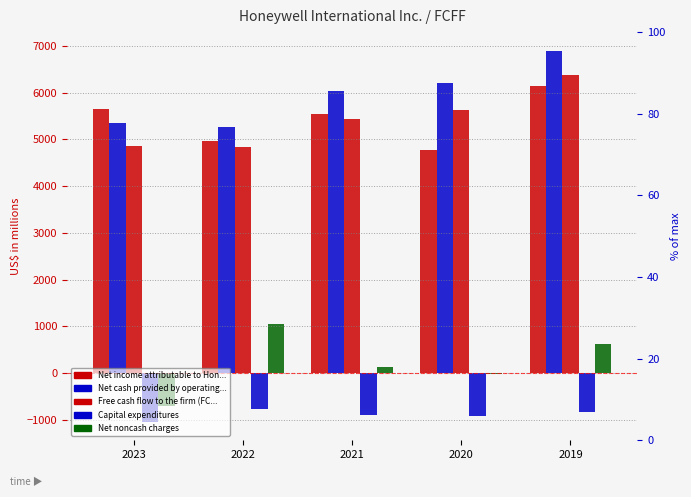

Where does the Net income attributable to Honeywell series first go above 5542?

2023